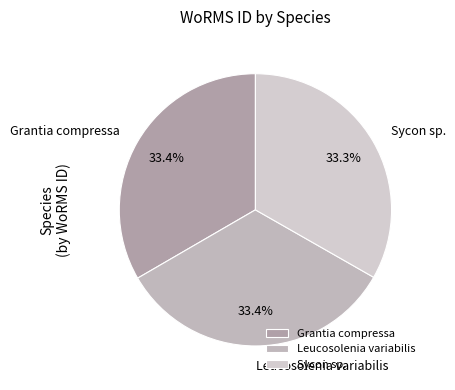

Is there a majority slice in this chart?

No